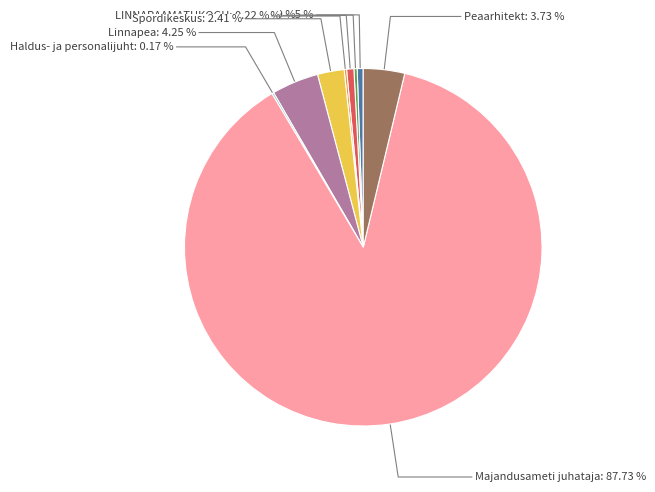

Which category accounts for the majority?

Majandusameti juhataja